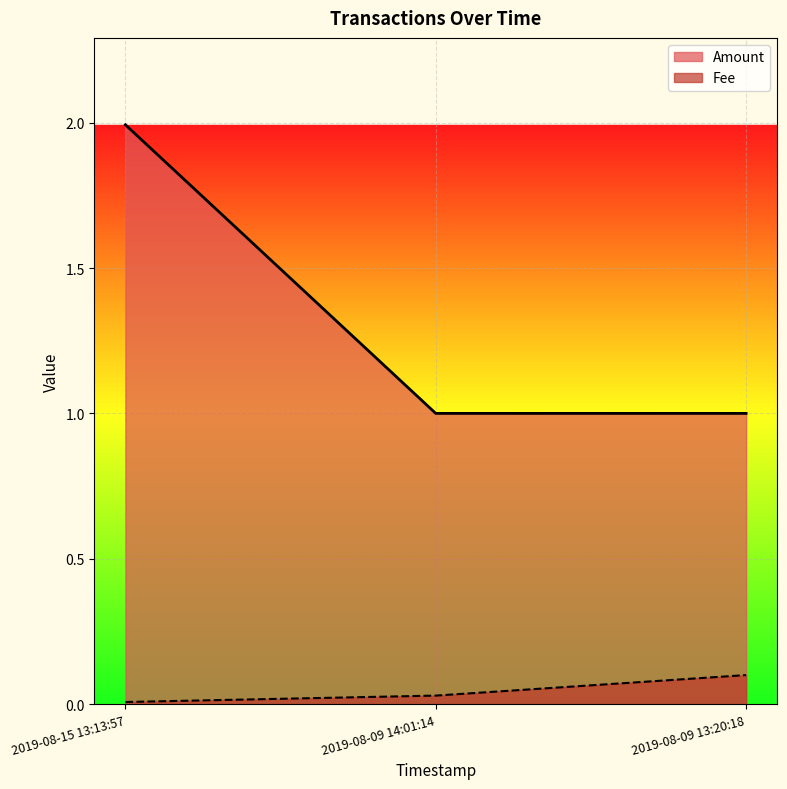

Which series has the widest spread of values?

Amount